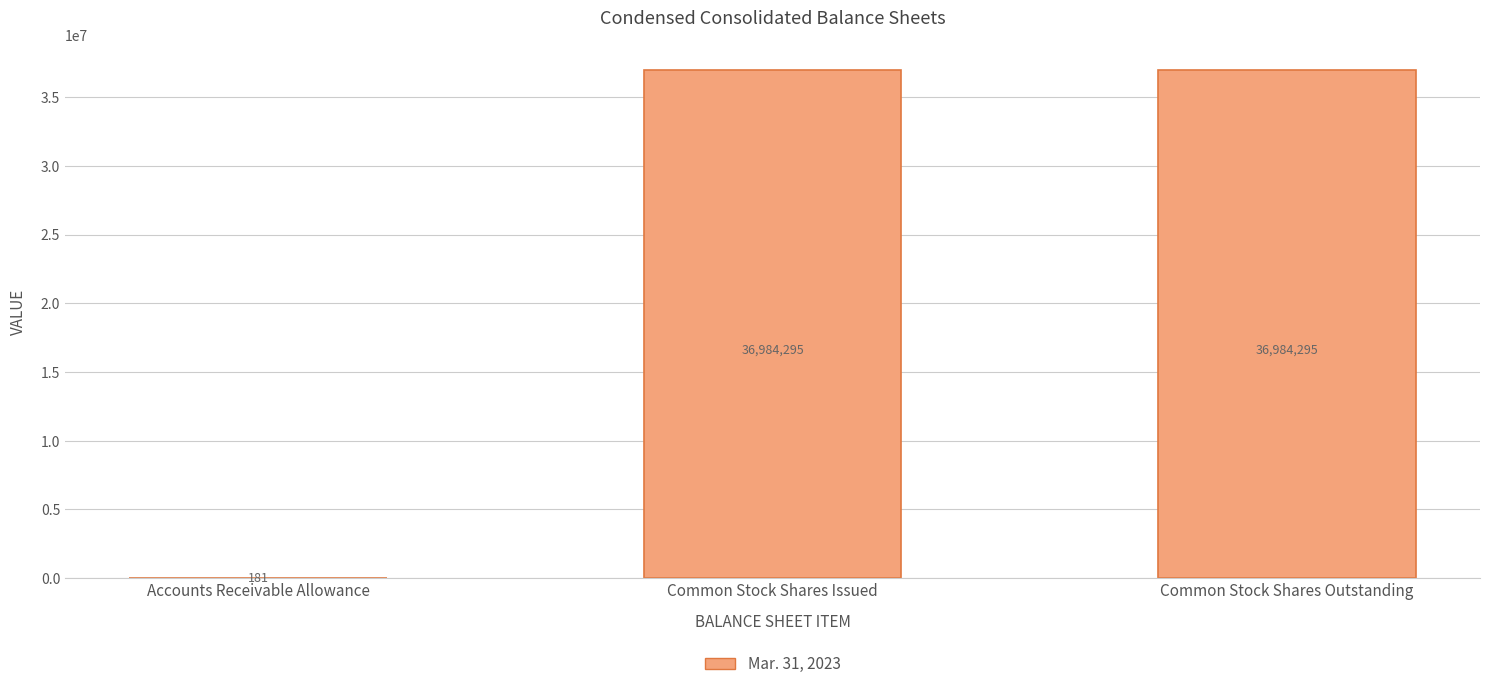

Between Common Stock Shares Issued and Accounts Receivable Allowance, which is larger?

Common Stock Shares Issued